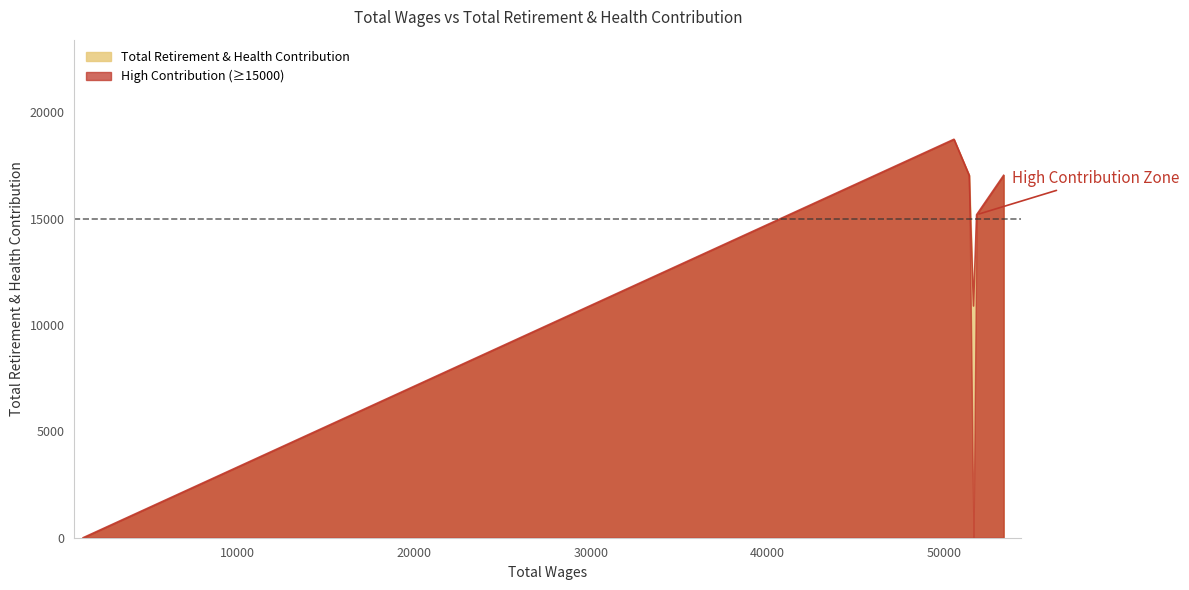

List the labels in order of value, smallest first.

1276, 51642, 51816, 53345, 51396, 50535